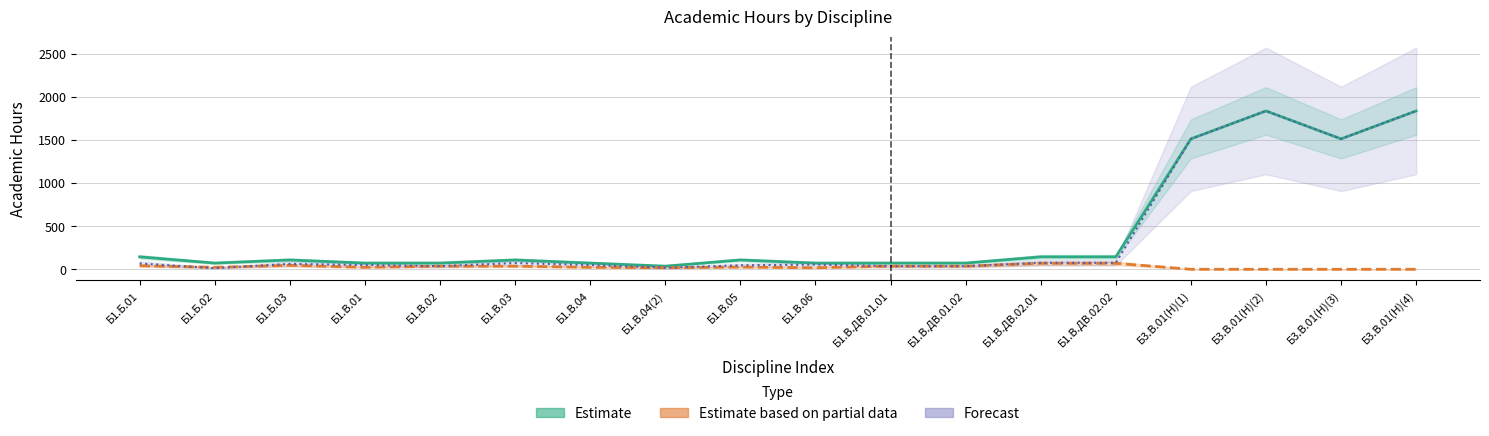

What is the spread (max minus min) of values at Б1.В.ДВ.01.02?

36